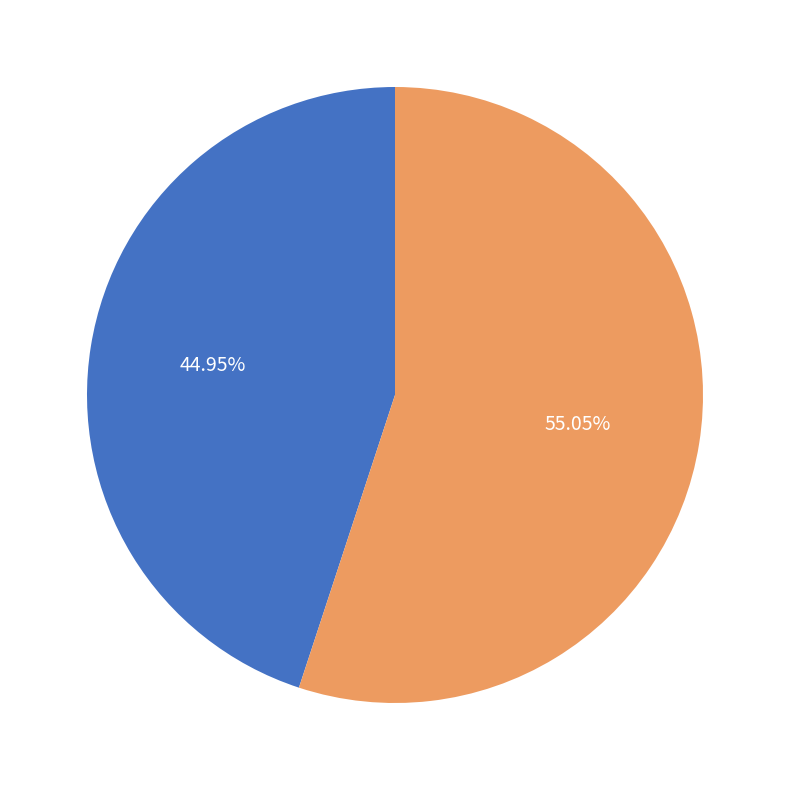

How many slices are in this pie chart?

2